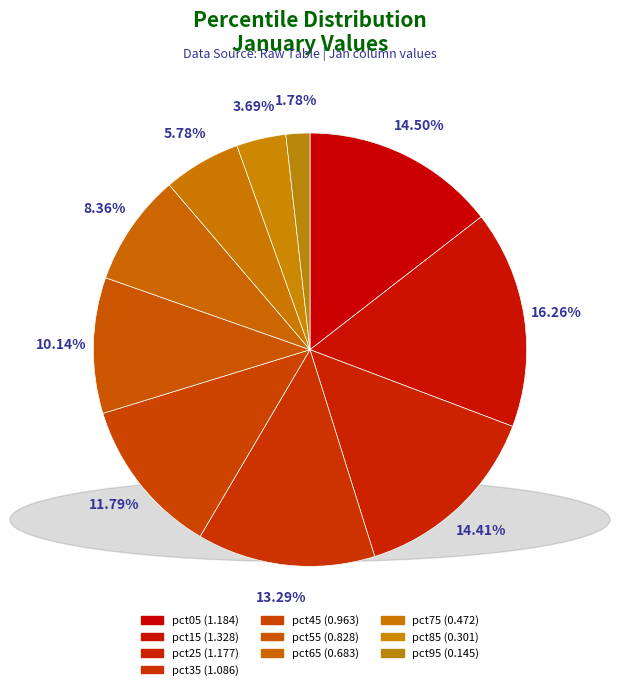

Is there a majority slice in this chart?

No